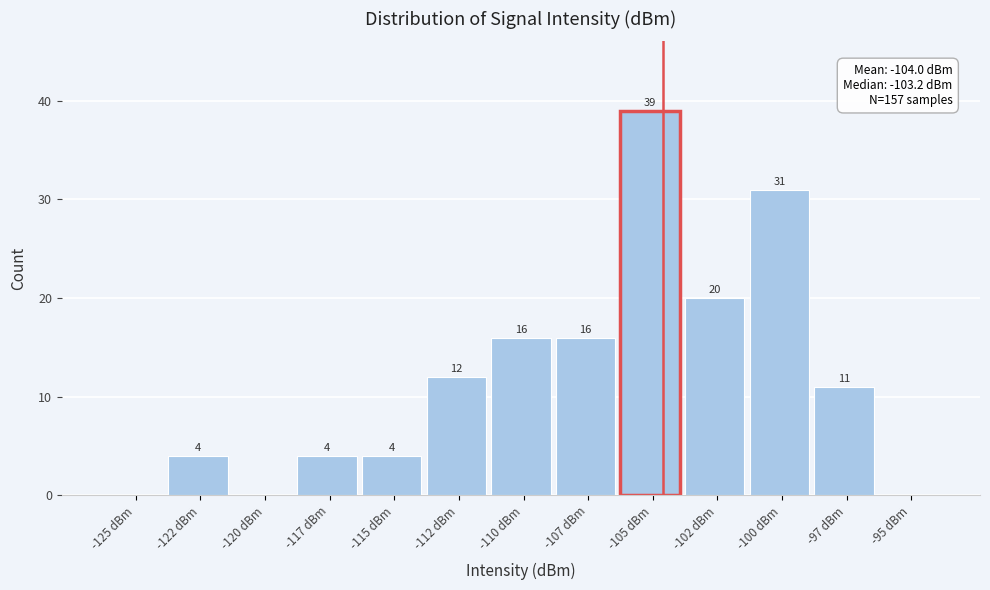

Reading right to left, extract all data points from this chart.

-95 dBm=0	-97 dBm=11	-100 dBm=31	-102 dBm=20	-105 dBm=39	-107 dBm=16	-110 dBm=16	-112 dBm=12	-115 dBm=4	-117 dBm=4	-120 dBm=0	-122 dBm=4	-125 dBm=0